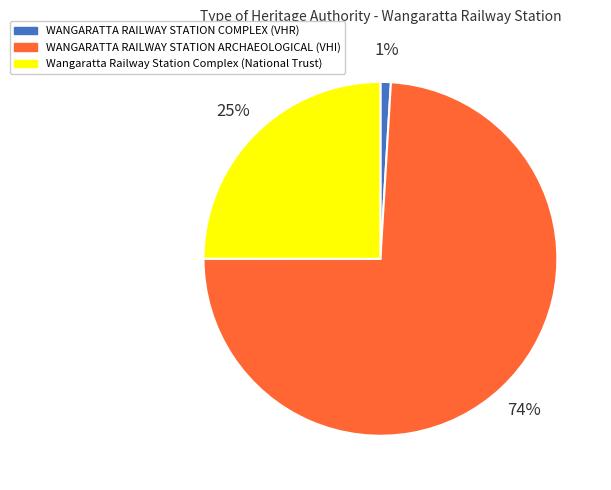

What is the smallest slice in the pie chart?

WANGARATTA RAILWAY STATION COMPLEX